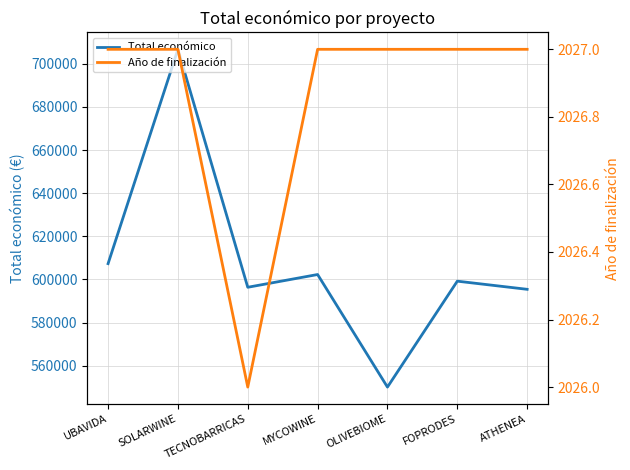

Which label corresponds to the largest value in the chart?

SOLARWINE